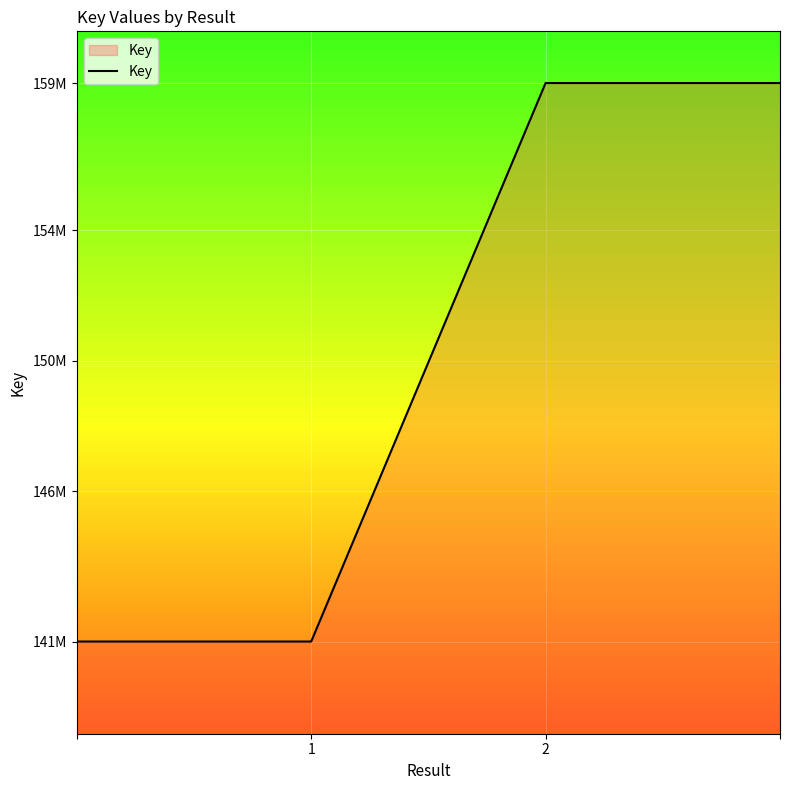

Does the chart have visible grid lines?

Yes